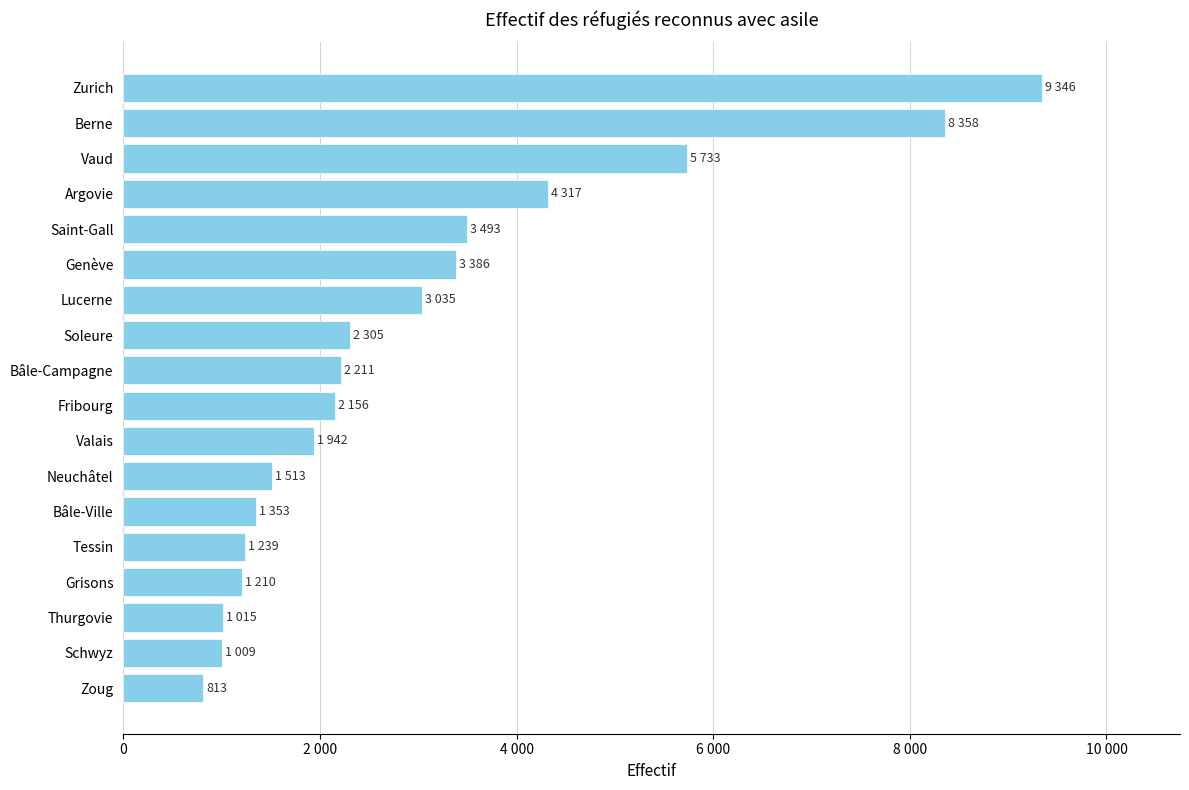

Does the chart contain any negative values?

No